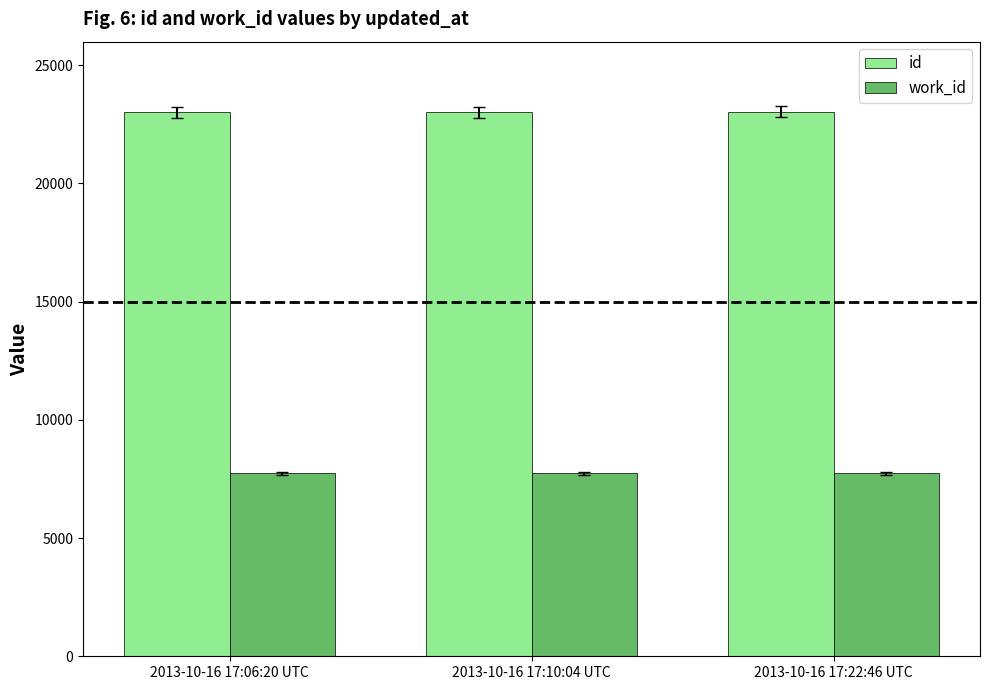

What is the difference between the id values at 2013-10-16 17:10:04 UTC and 2013-10-16 17:06:20 UTC?

3